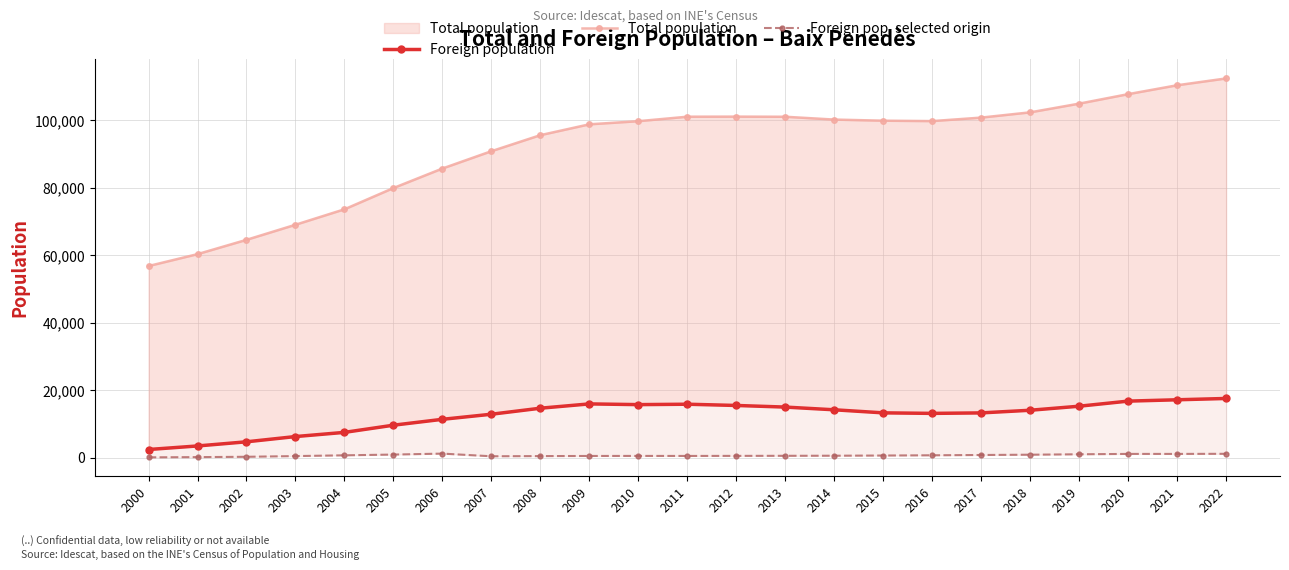

What is the sum of the Foreign population values at 2022 and 2021?

34768